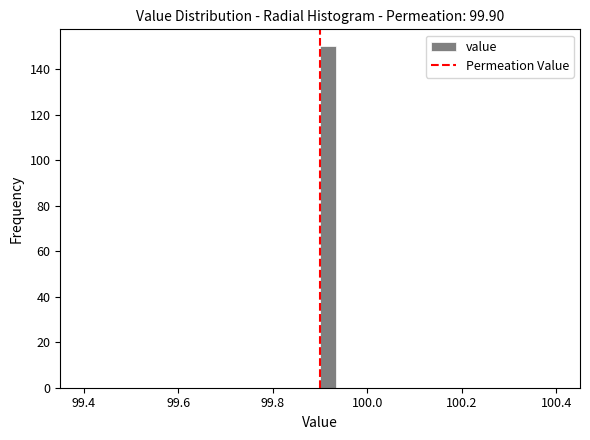

Around what value on the x-axis is the tallest bar? Give the approximate position of its centre, as read against the axis.

99.92